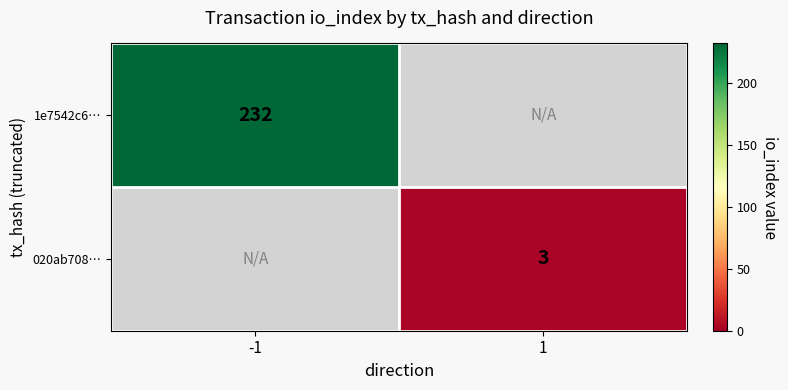

The 020ab708… series shows 3 at 1. True or false?

True